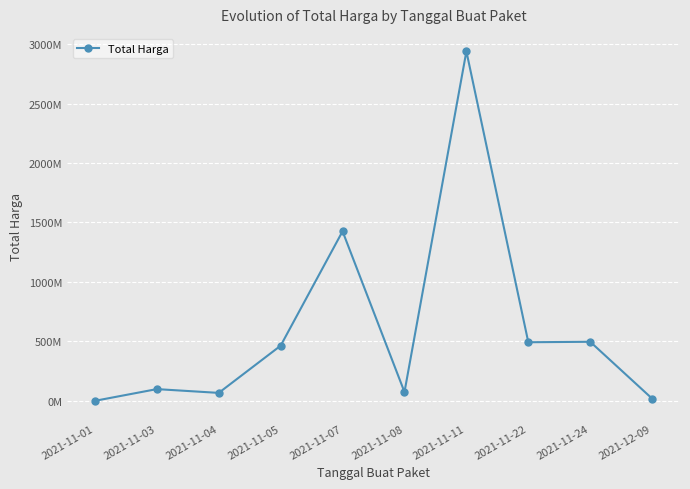

Where is the first local maximum?

2021-11-03